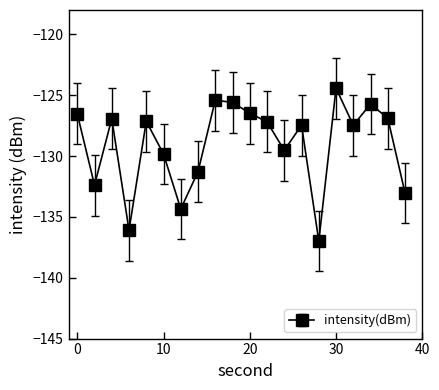

Does the chart display data point markers on the line(s)?

Yes